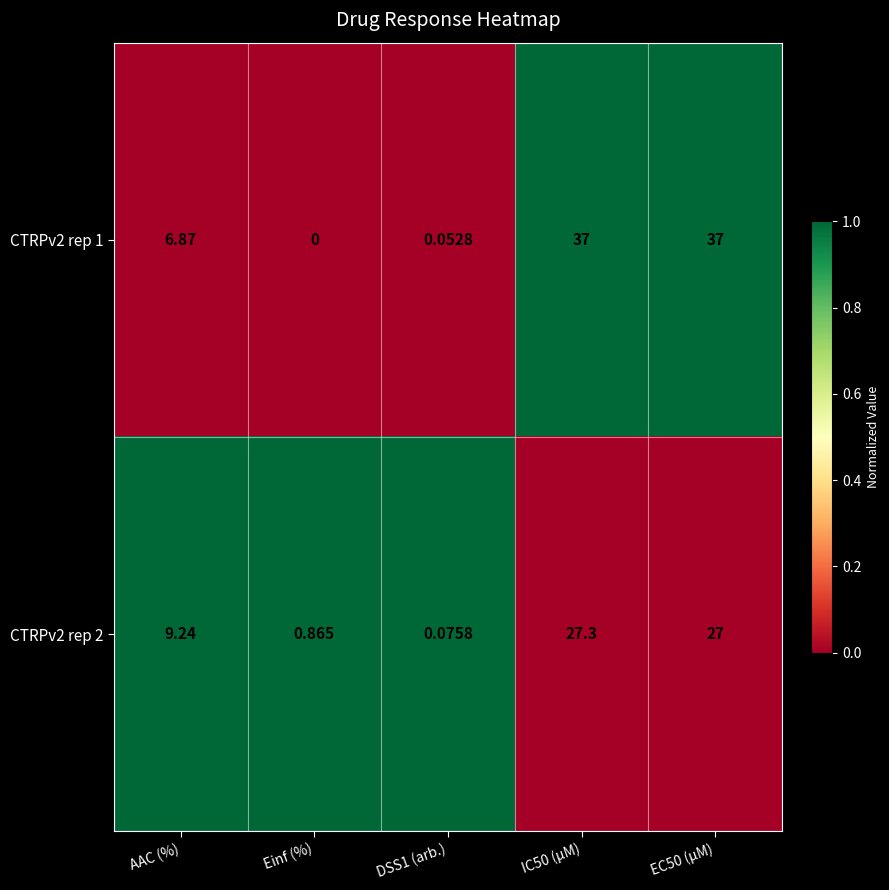

Which category has the lowest value across all series?

Einf (%)